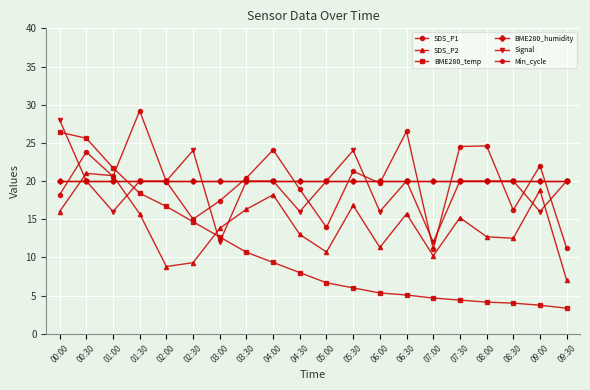

Reading left to right, transcribe all the data shown in this chart.

SDS_P1: 18.2	23.8	20.6	29.2	19.9	15.0	17.4	20.4	24.1	18.9	13.9	21.3	19.7	26.5	11.1	24.5	24.6	16.2	22.0	11.2
SDS_P2: 16.0	21.0	20.7	15.7	8.8	9.3	13.8	16.3	18.2	13.0	10.7	16.8	11.3	15.7	10.2	15.2	12.7	12.5	18.8	7.0
BME280_temp: 26.4	25.6	21.7	18.4	16.7	14.7	12.7	10.7	9.3	8.0	6.7	6.0	5.3	5.1	4.7	4.4	4.1	4.0	3.7	3.3
BME280_humidity: 20.0	20.0	20.0	20.0	20.0	20.0	20.0	20.0	20.0	20.0	20.0	20.0	20.0	20.0	20.0	20.0	20.0	20.0	20.0	20.0
Signal: 28.0	20.0	16.0	20.0	20.0	24.0	12.0	20.0	20.0	16.0	20.0	24.0	16.0	20.0	12.0	20.0	20.0	20.0	16.0	20.0
Min_cycle: 20.0	20.0	20.0	20.0	20.0	20.0	20.0	20.0	20.0	20.0	20.0	20.0	20.0	20.0	20.0	20.0	20.0	20.0	20.0	20.0